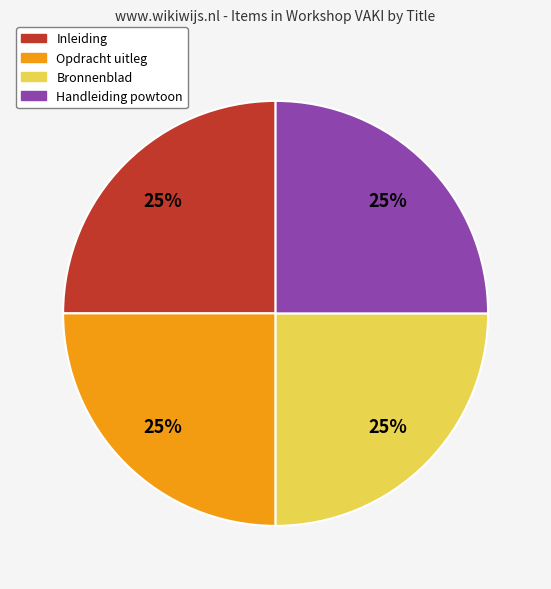

Count the number of slices in the pie.

4